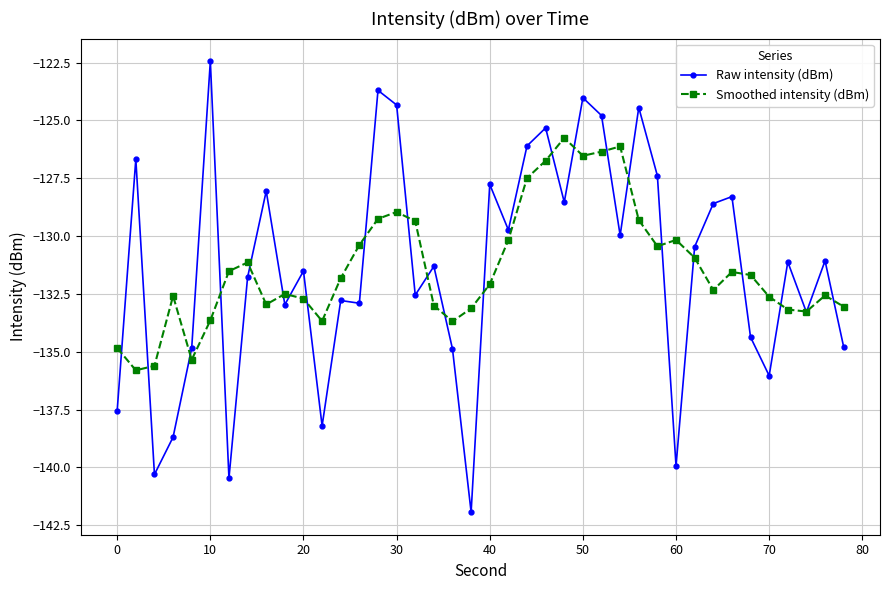

True or false: Raw intensity (dBm) has more than 2 interior local peaks.

True